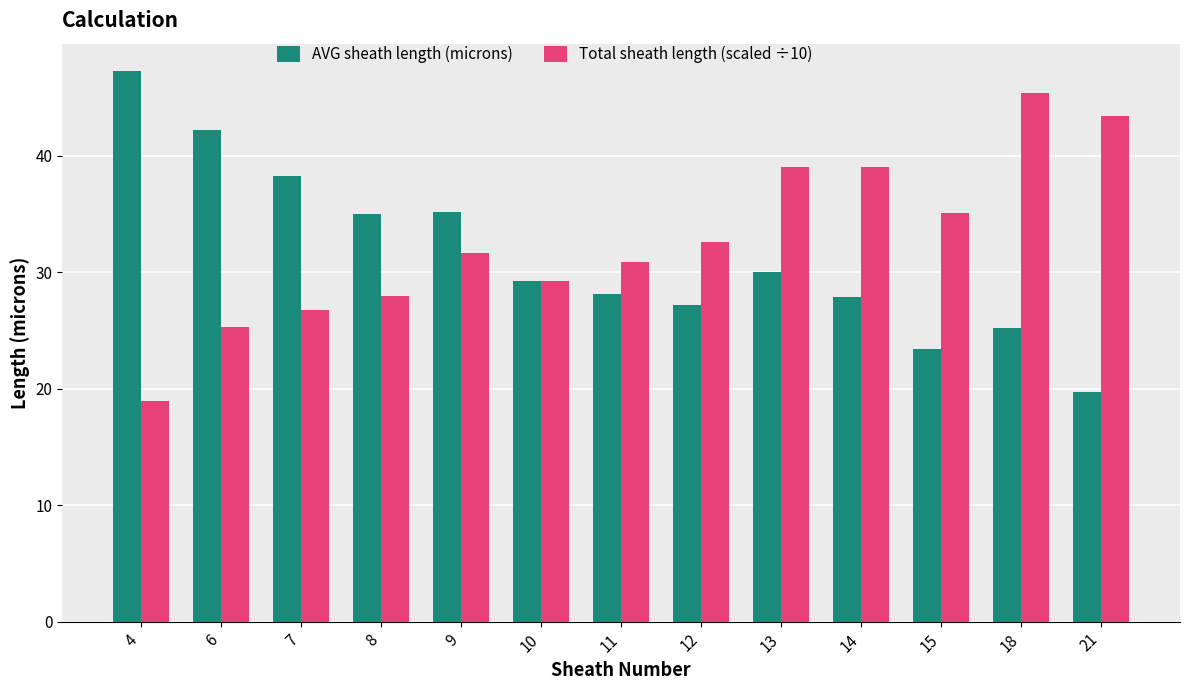

What value does the Total sheath length (scaled ÷10) series have at 14?

39.0